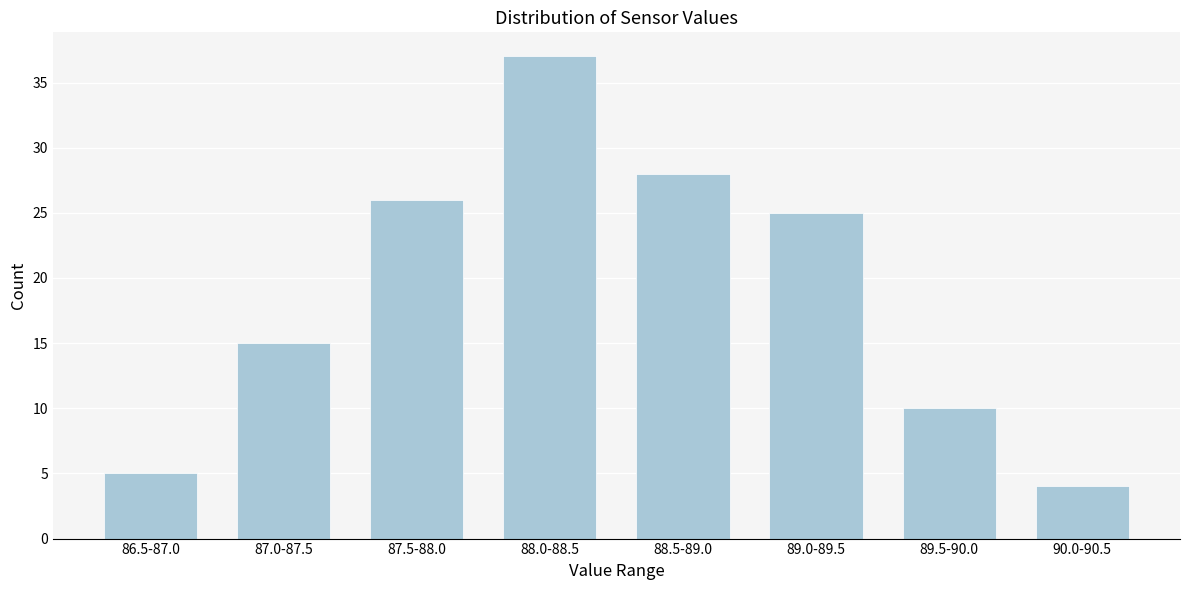

Reading left to right, extract all data points from this chart.

86.5-87.0=5	87.0-87.5=15	87.5-88.0=26	88.0-88.5=37	88.5-89.0=28	89.0-89.5=25	89.5-90.0=10	90.0-90.5=4